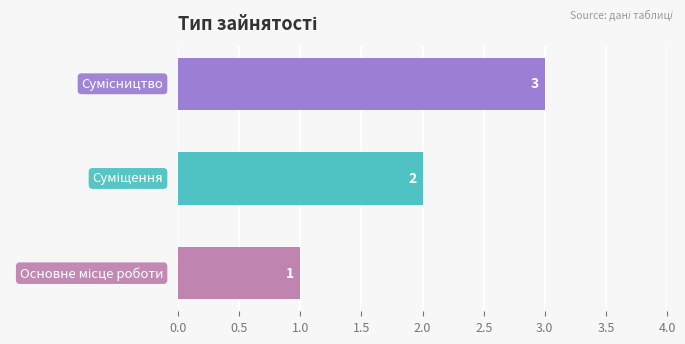

What is the greatest value displayed?

3